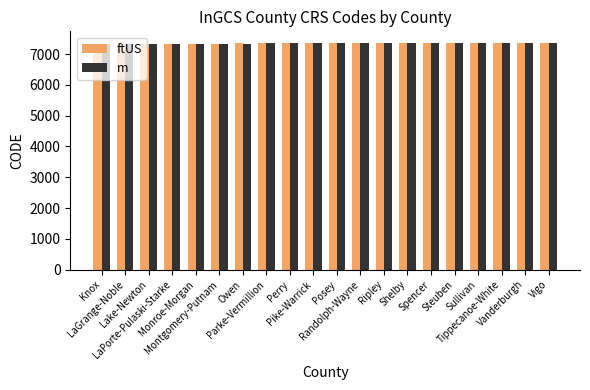

Are the bars grouped side by side (vs. stacked)?

Yes